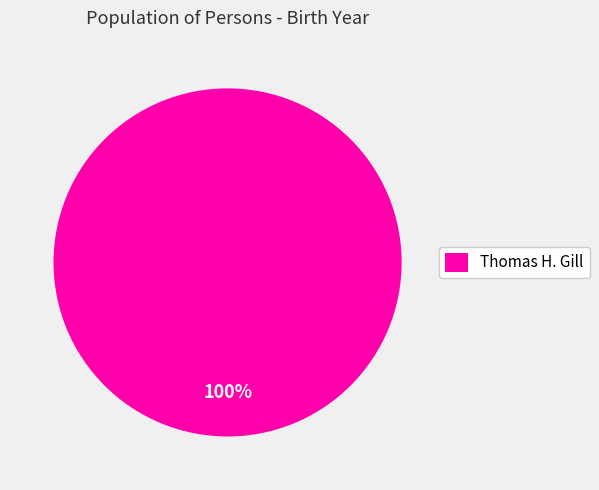

What percentage is the Thomas H. Gill slice, to the nearest percent?

100%